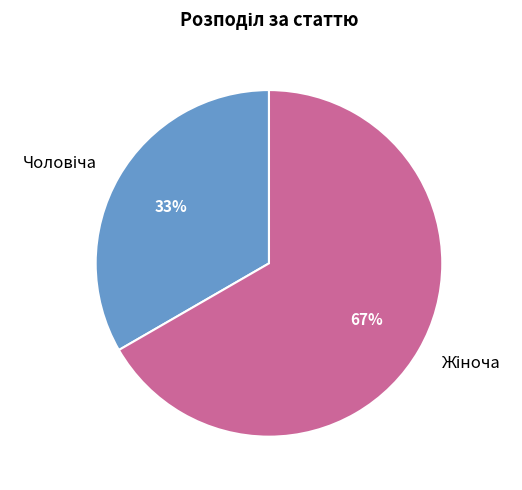

Is there any slice that represents more than half of the pie?

Yes